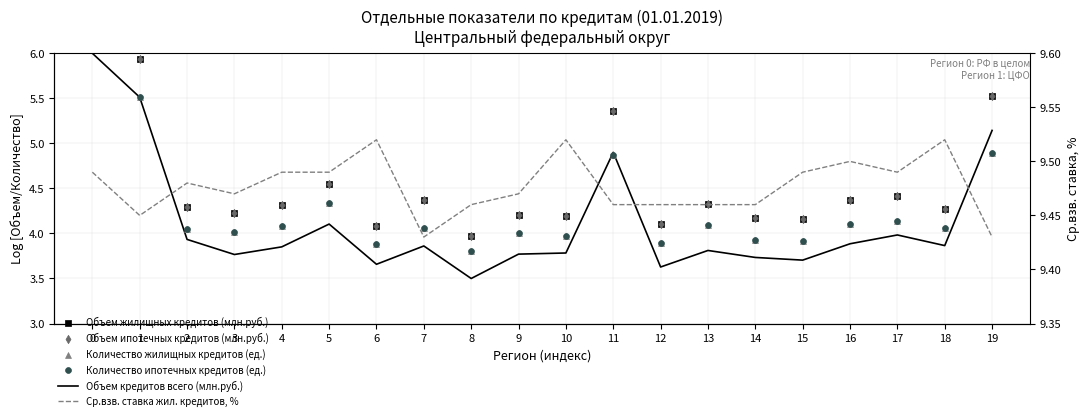

Which series has the widest spread of Y values?

Объем кредитов всего (млн.руб.)